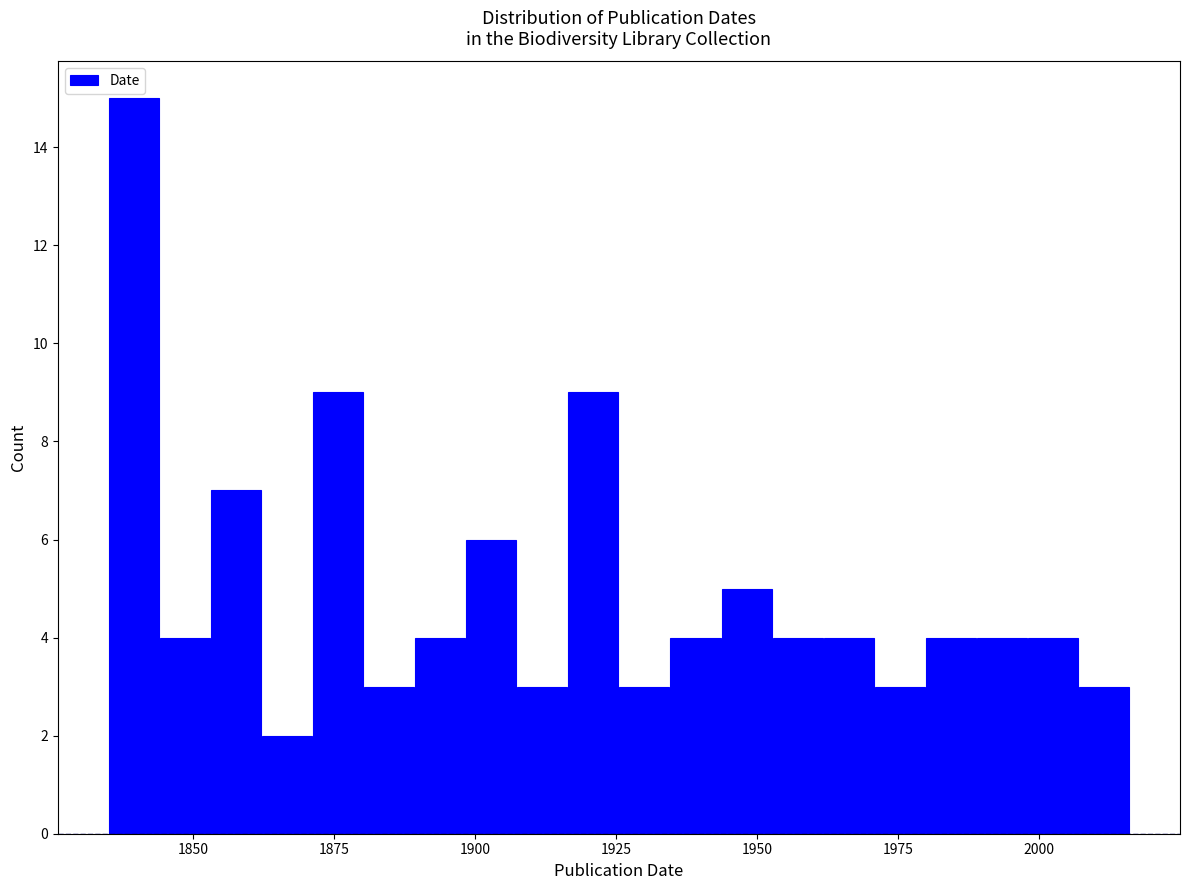

Around what value on the x-axis is the tallest bar? Give the approximate position of its centre, as read against the axis.

1840